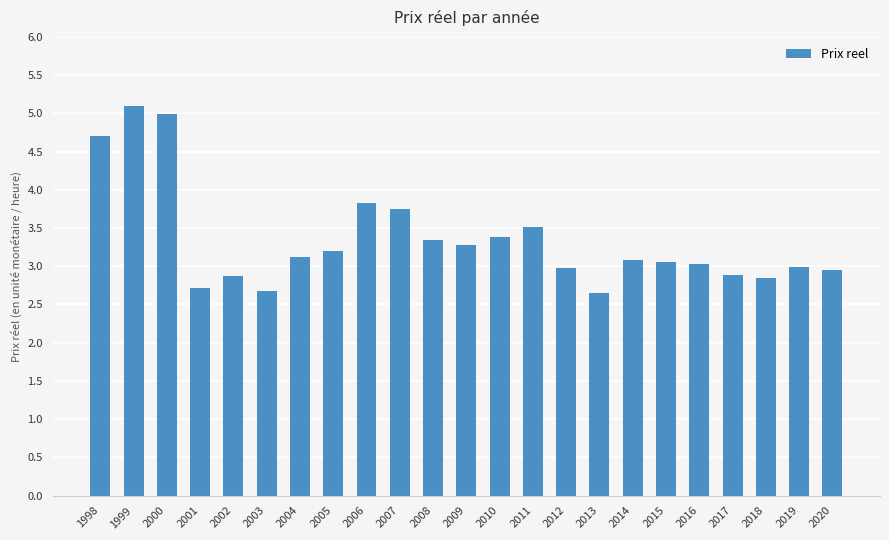

At which label does the data first exceed 3?

1998